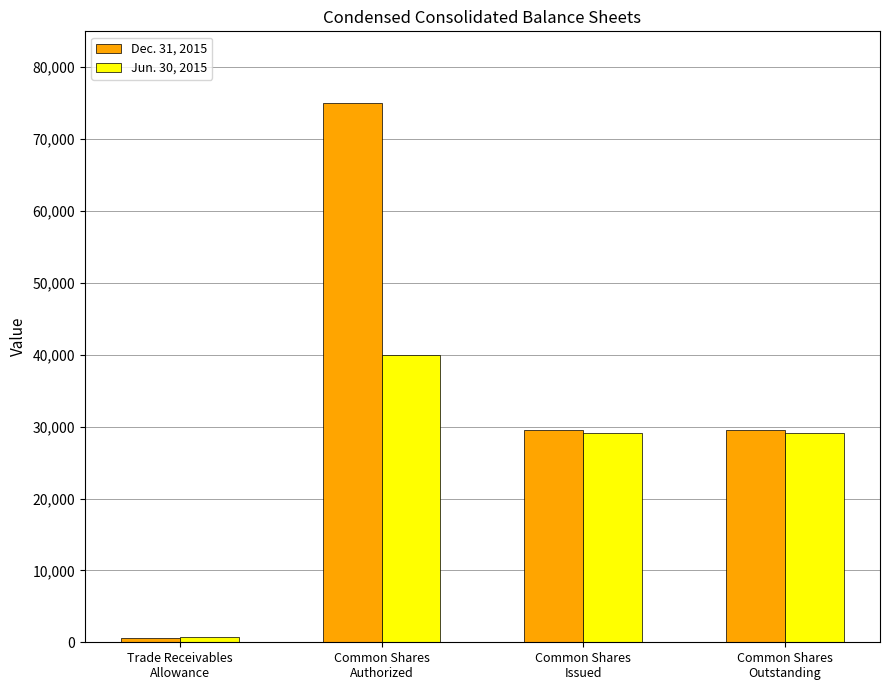

Are the bars horizontal?

No